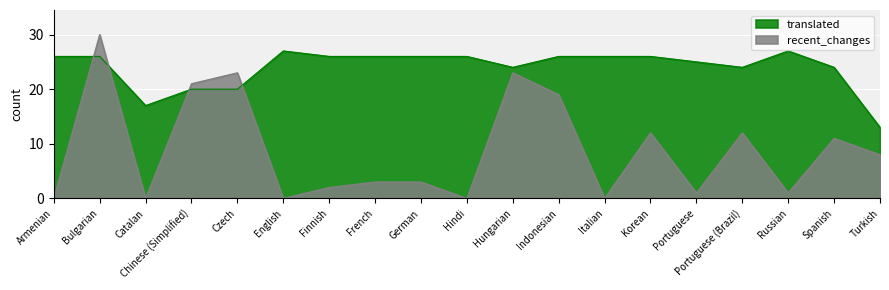

Between Indonesian and Turkish, which is larger?

Indonesian